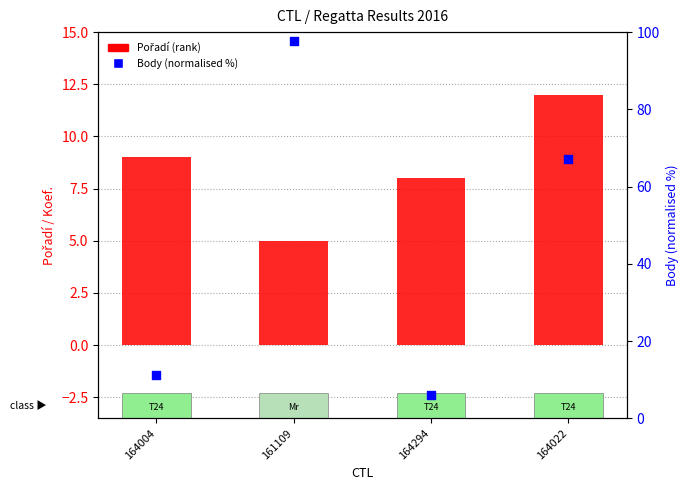

Is the value of Body (normalised %) at 164022 greater than the value of Pořadí (rank) at 164004?

Yes